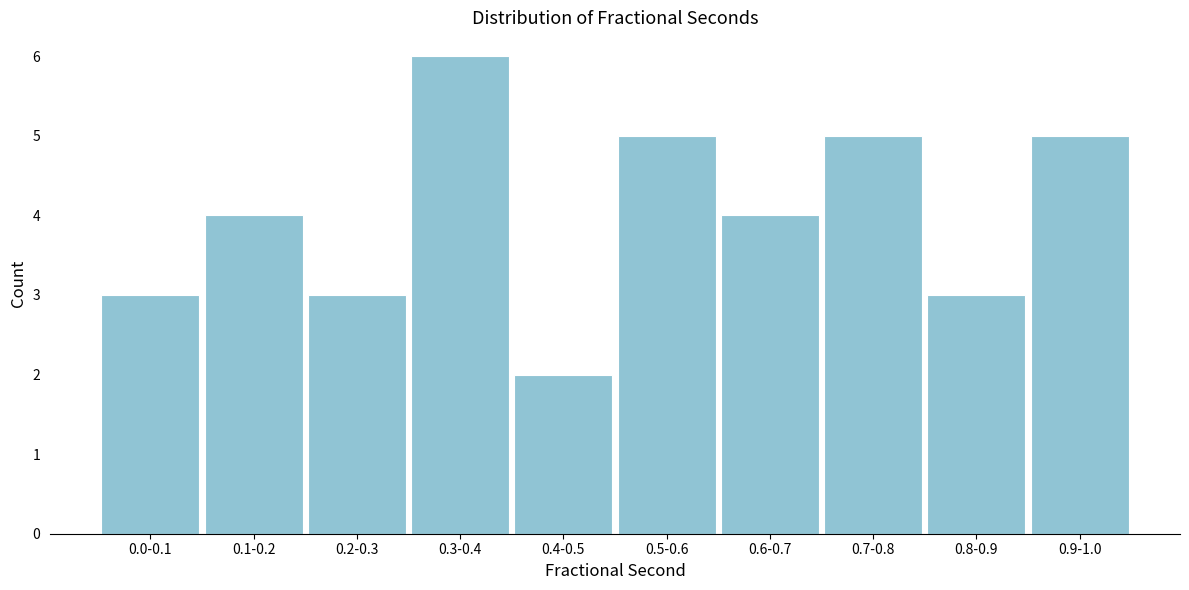

Reading left to right, extract all data points from this chart.

3	4	3	6	2	5	4	5	3	5